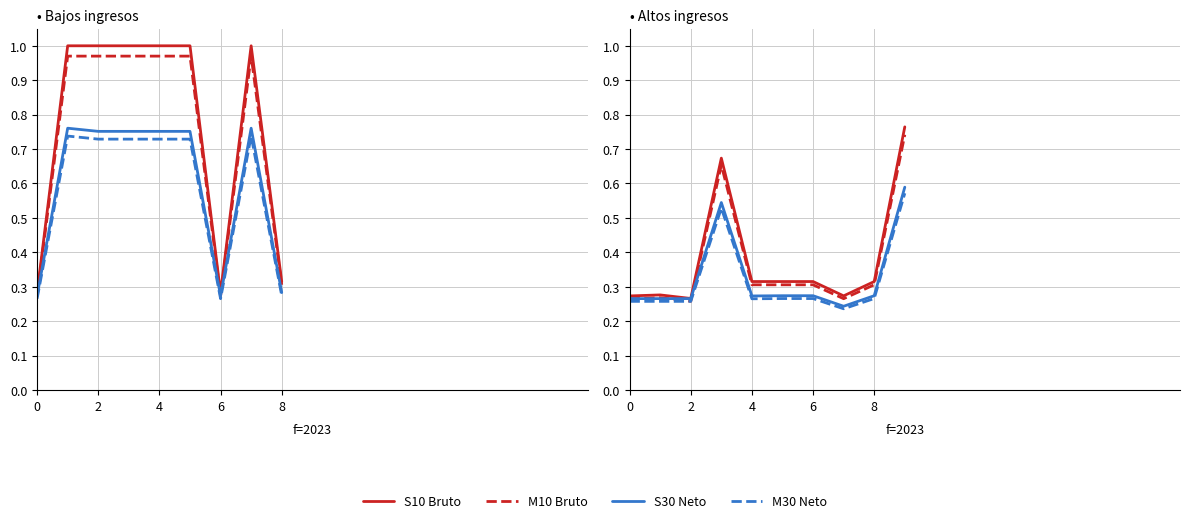

What are all the series names shown in the legend?

S10 Bruto, M10 Bruto, S30 Neto, M30 Neto